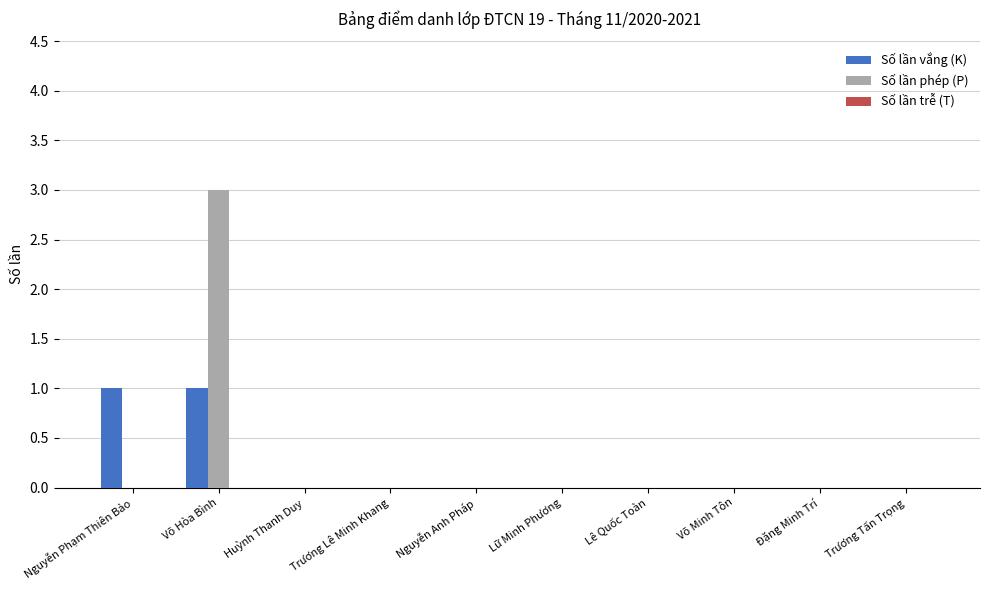

At which category does the chart reach its peak across all series?

Võ Hòa Bình